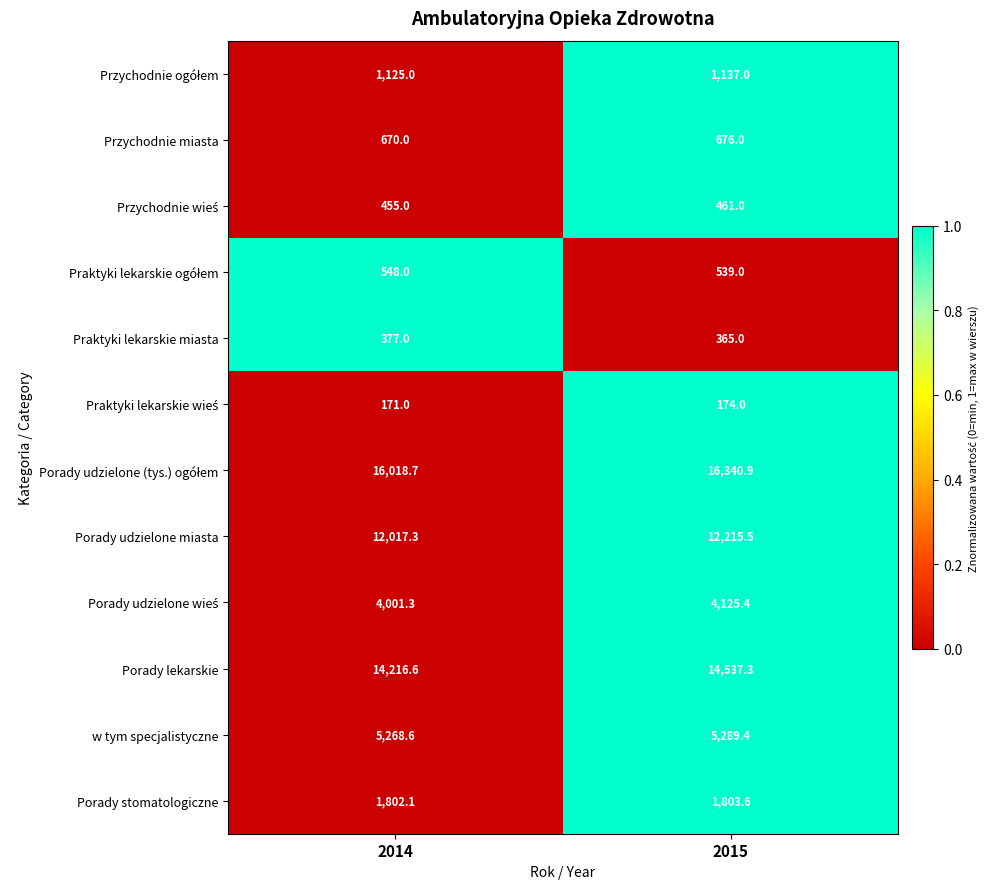

What is the difference between the Praktyki lekarskie miasta values at 2014 and 2015?

12.0